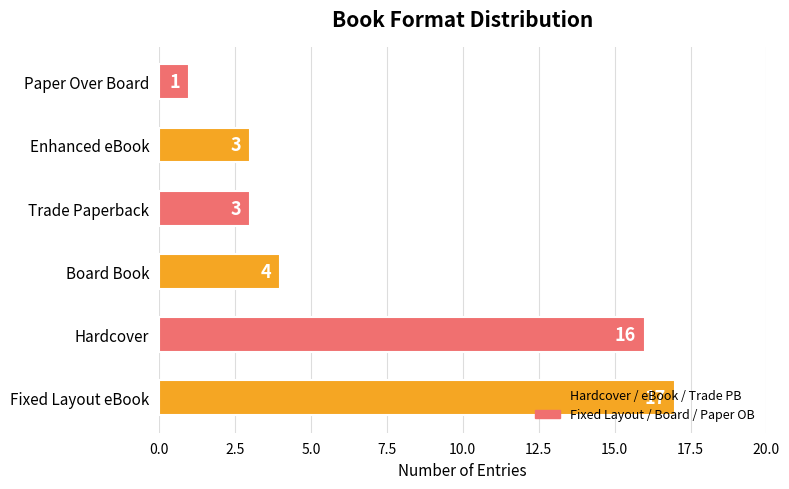

Is it true that the value at Board Book is 4?

True